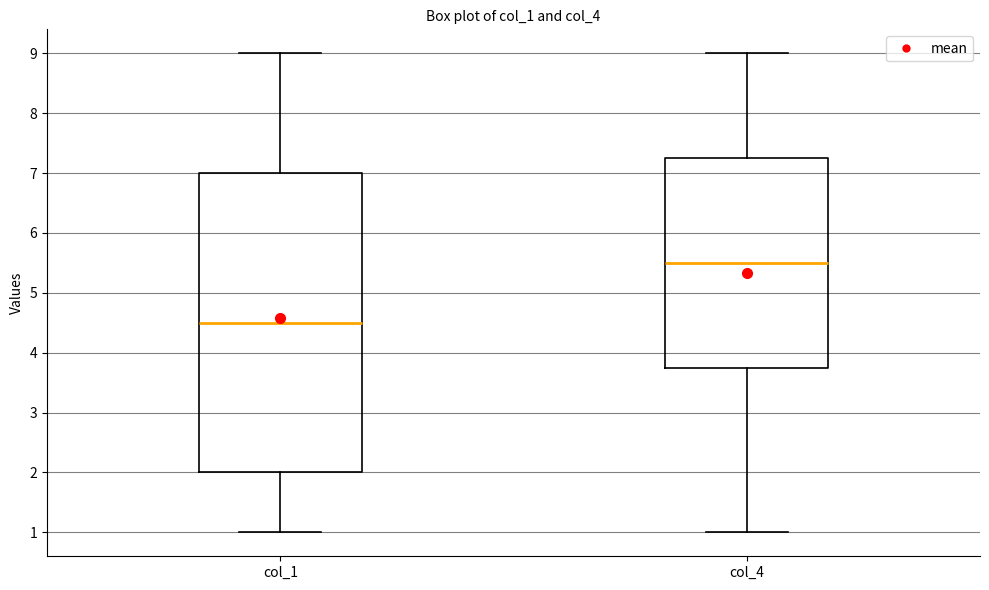

Which box has the lowest median line?

col_1